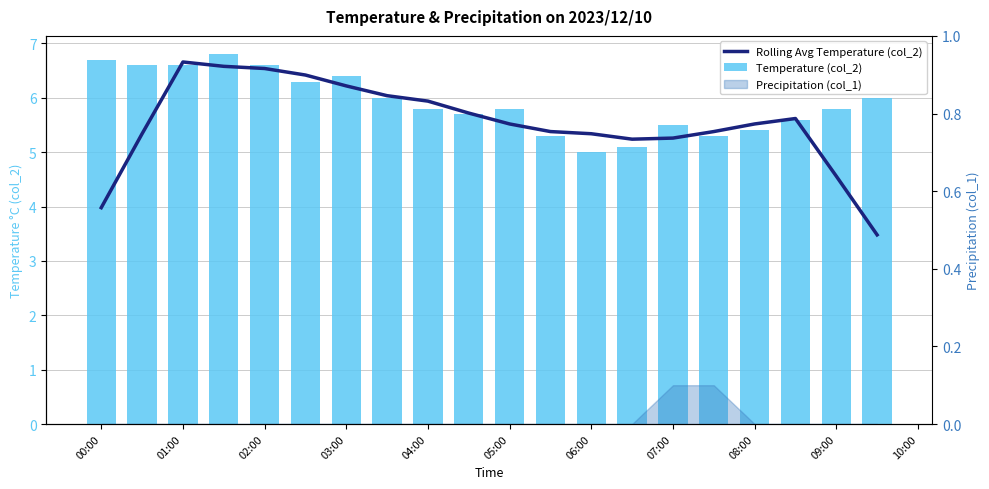

Which series has the largest total across all categories?

Temperature (col_2)